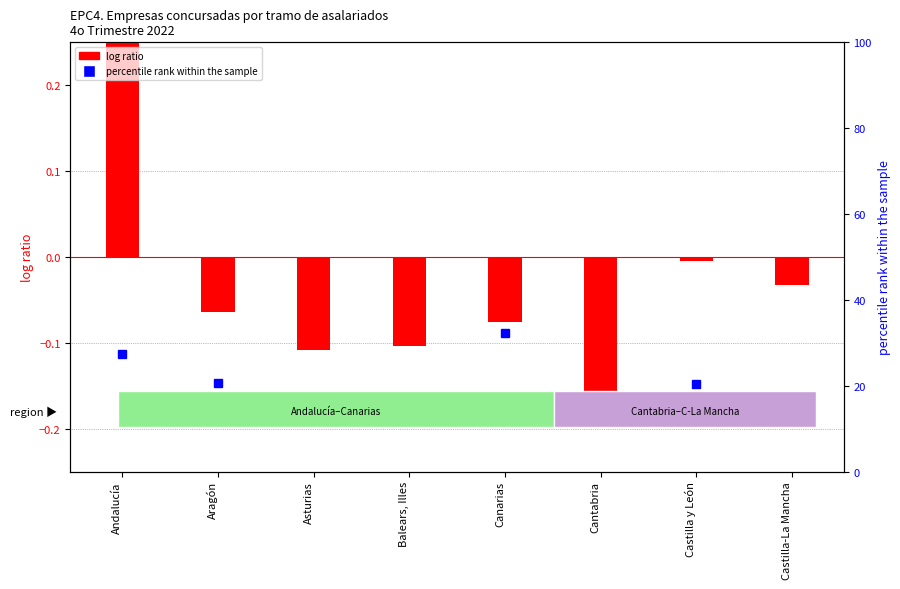

List the series in order of their overall mean, highest first.

percentile rank within the sample, log ratio